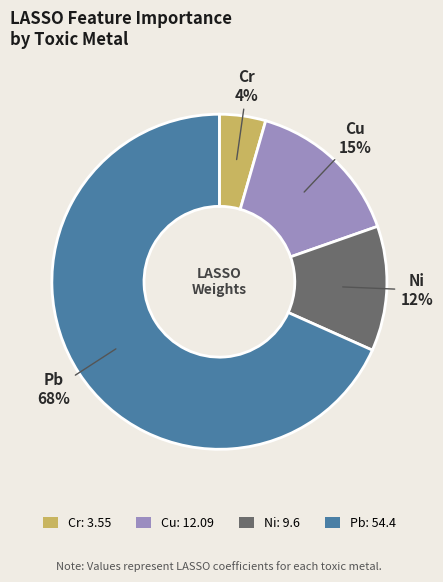

Count the number of slices in the pie.

4